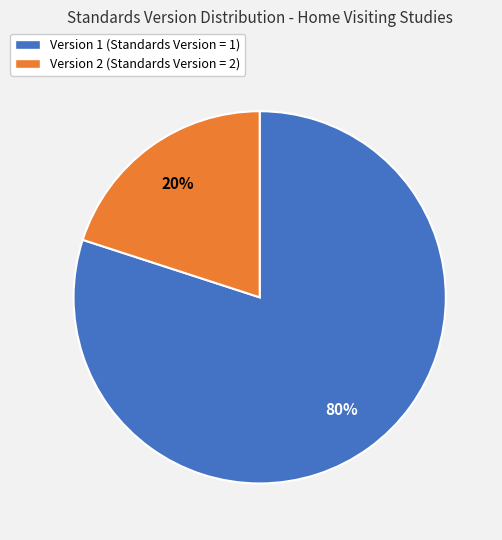

Is there a majority slice in this chart?

Yes